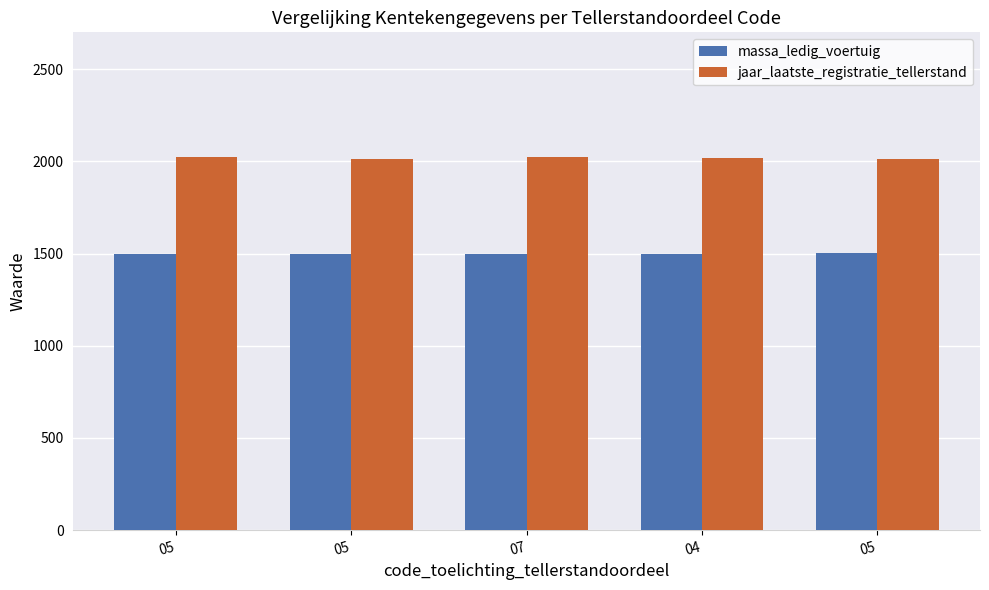

How many categories are shown in the chart?

5